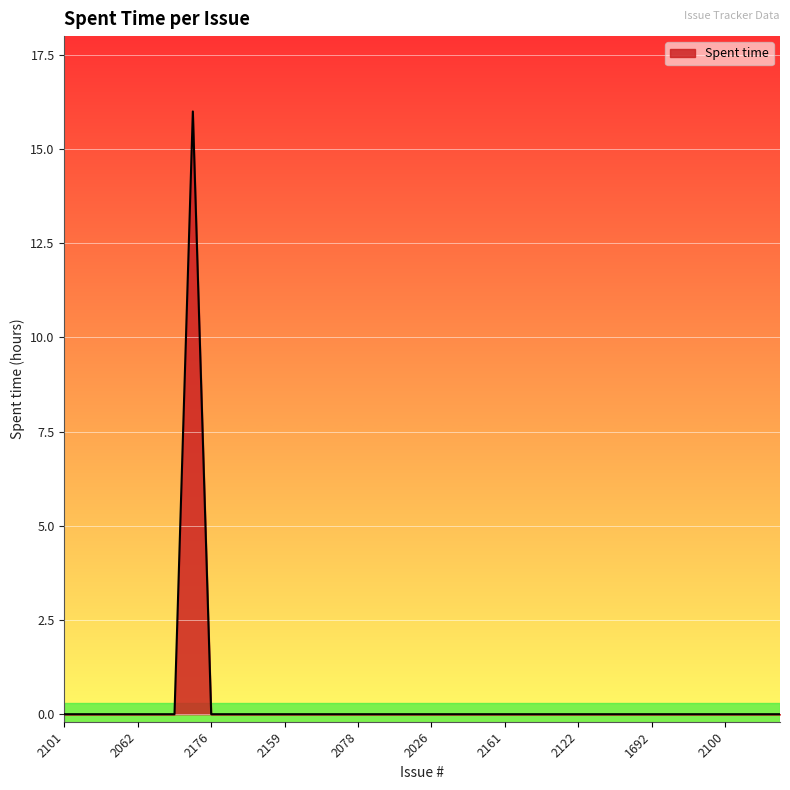

How many categories are shown in the chart?

40